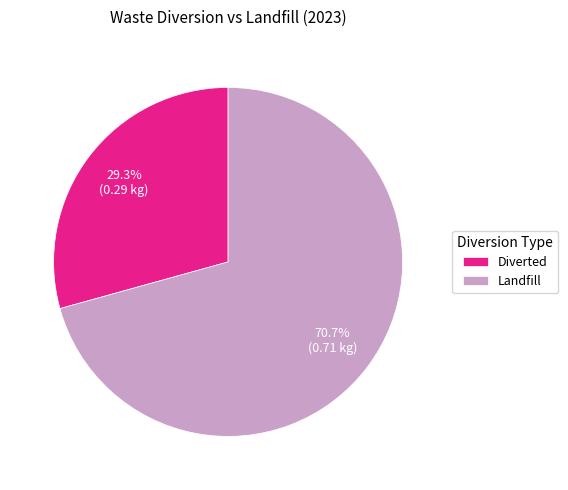

Is it true that Diverted is 36% of the pie?

False